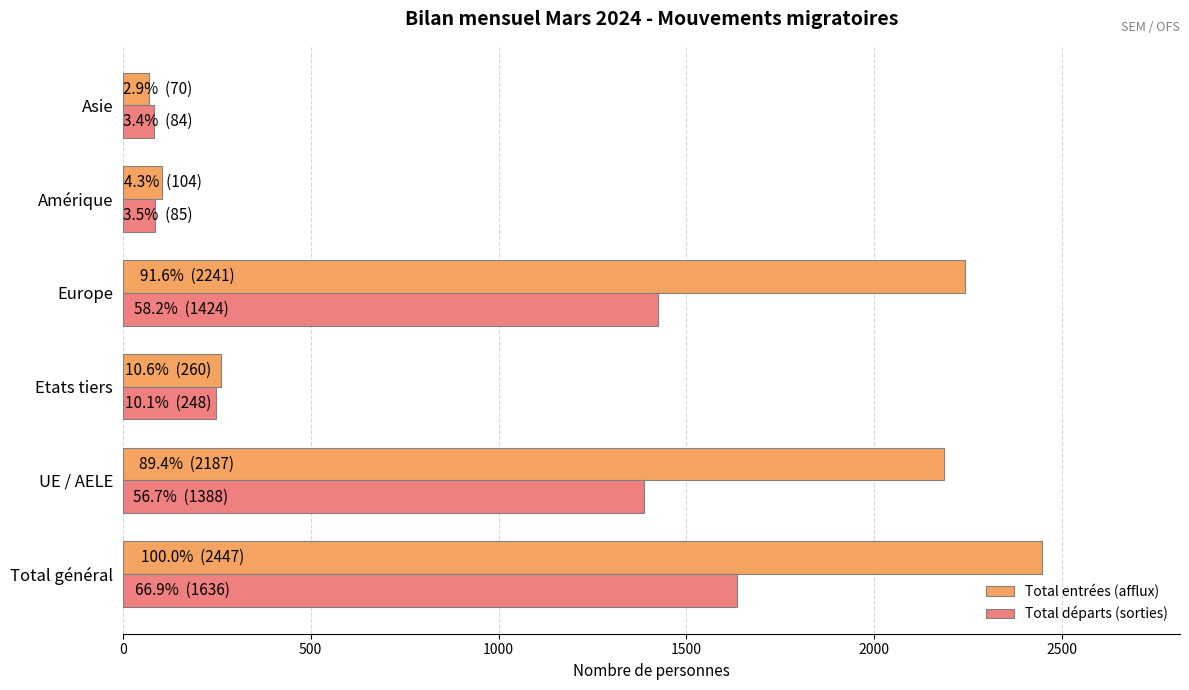

What is the sum of all Total entrées (afflux) values?

7309